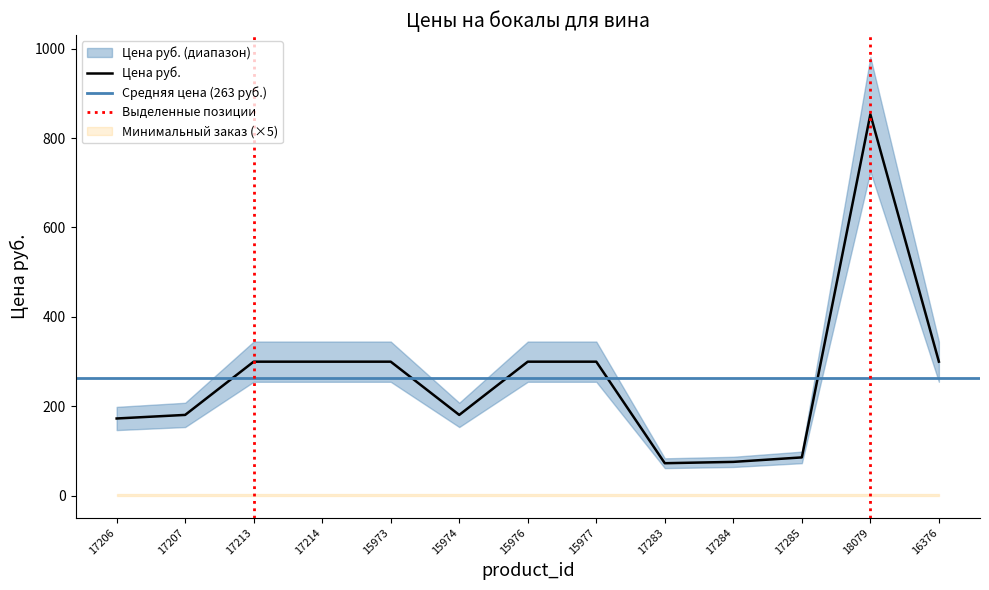

How many interior local valleys (lower than both neighbors) does the data have?

2